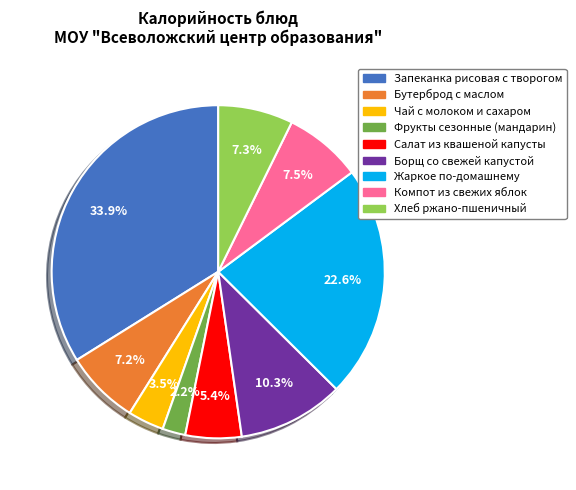

Is it true that Фрукты сезонные (мандарин) is 2% of the pie?

True